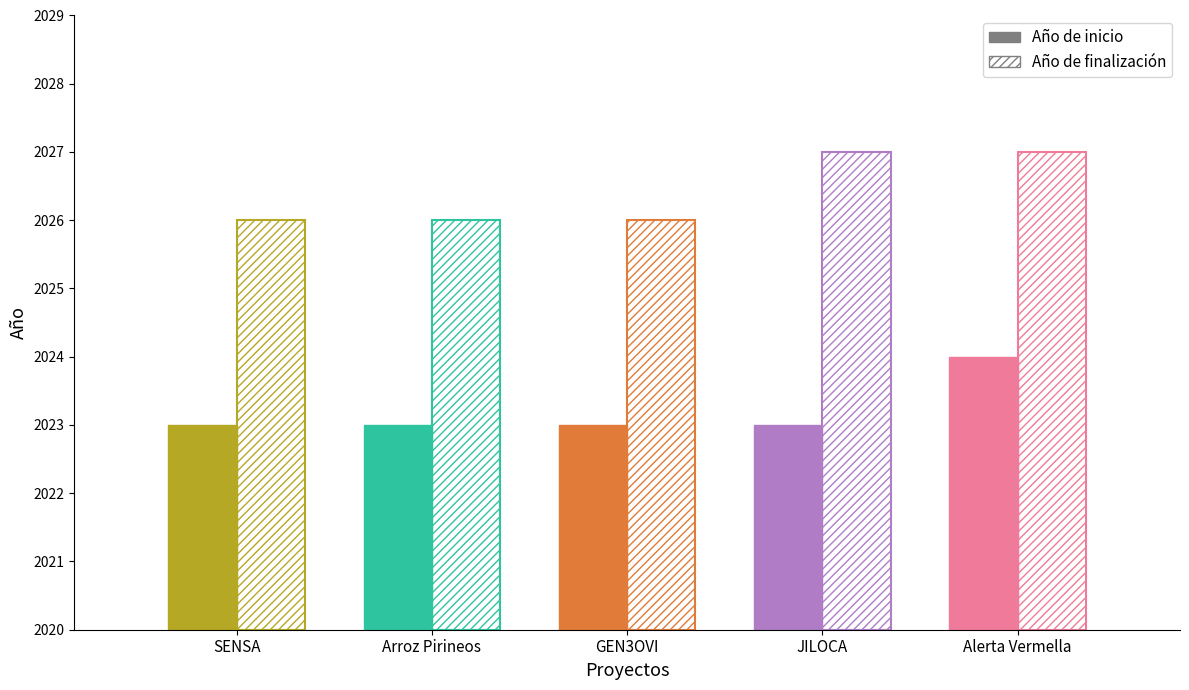

Which category has the lowest value across all series?

SENSA